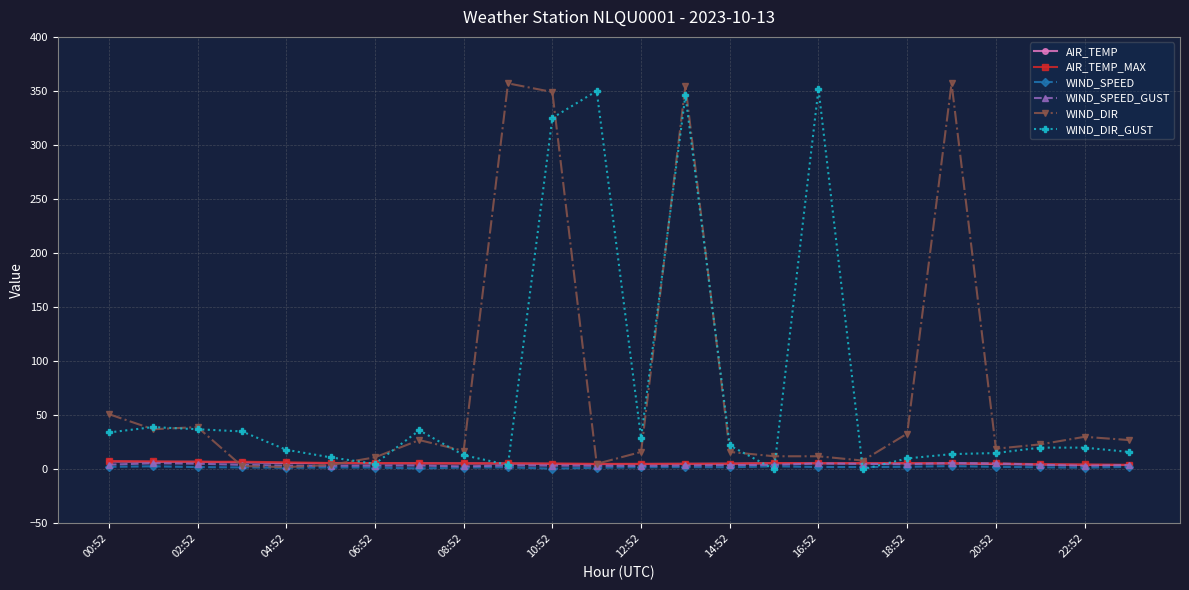

What is the greatest value displayed?

357.0